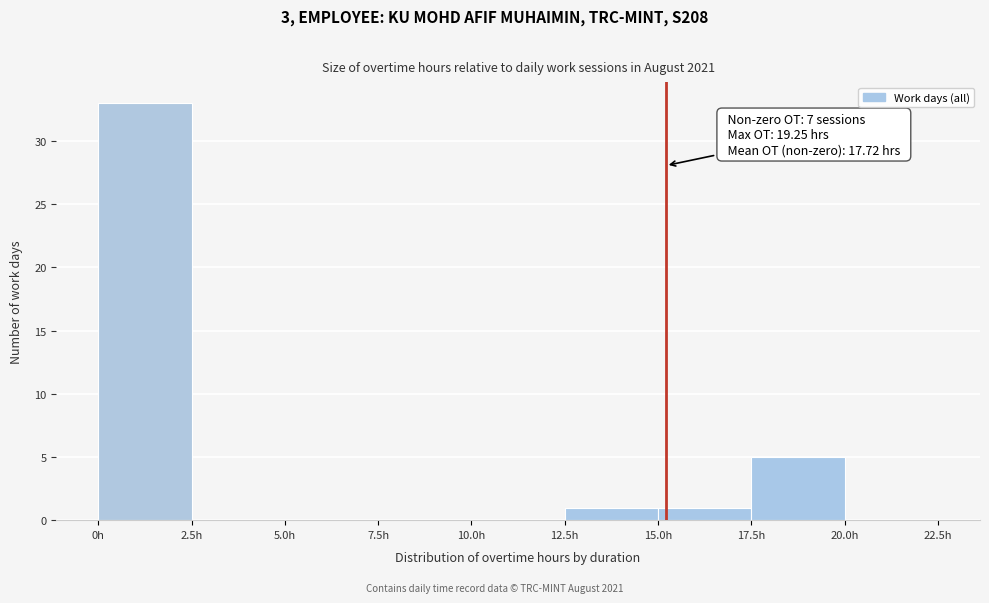

Over which range of the x-axis is the bar tallest?

0.0 to 2.5